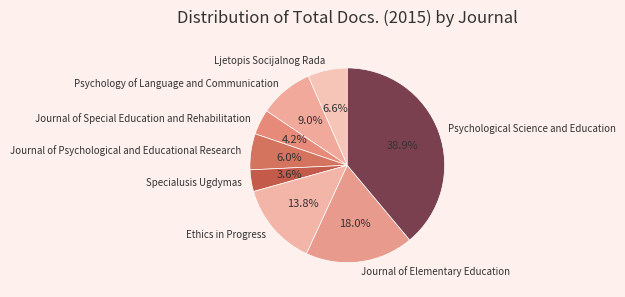

How many segments does this pie chart have?

8